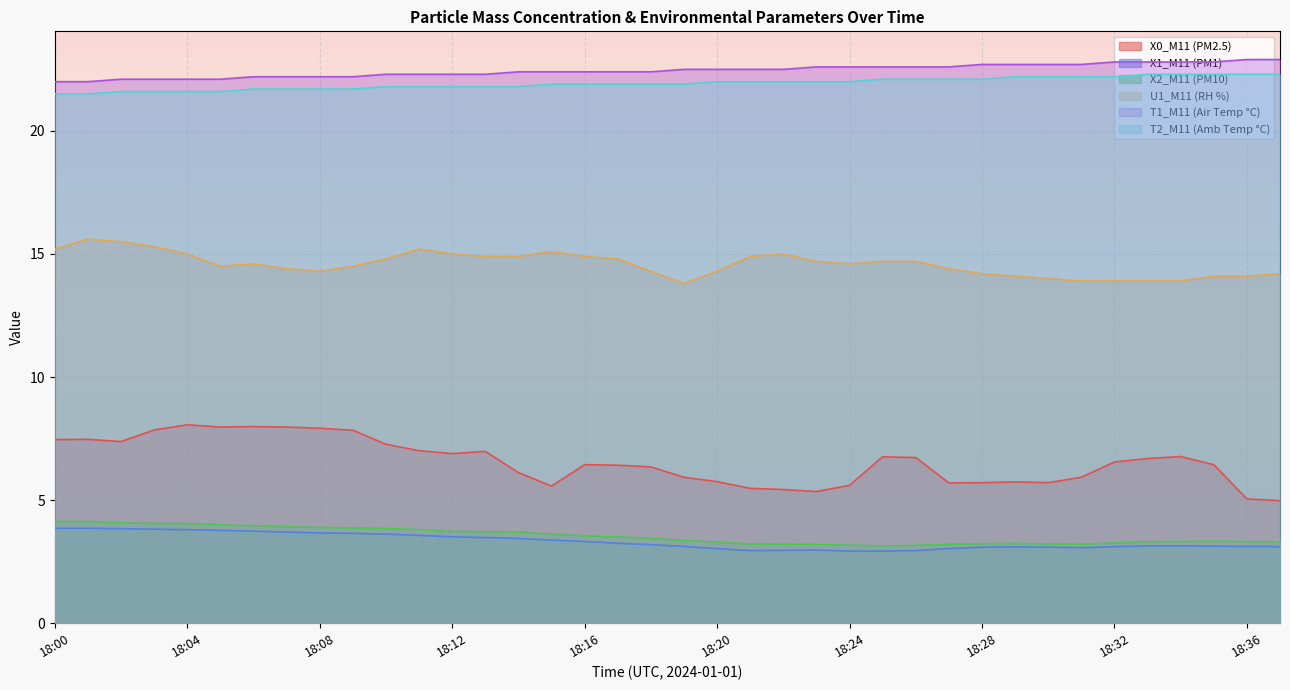

How many data points in X1_M11 (PM1) are above 3?

32